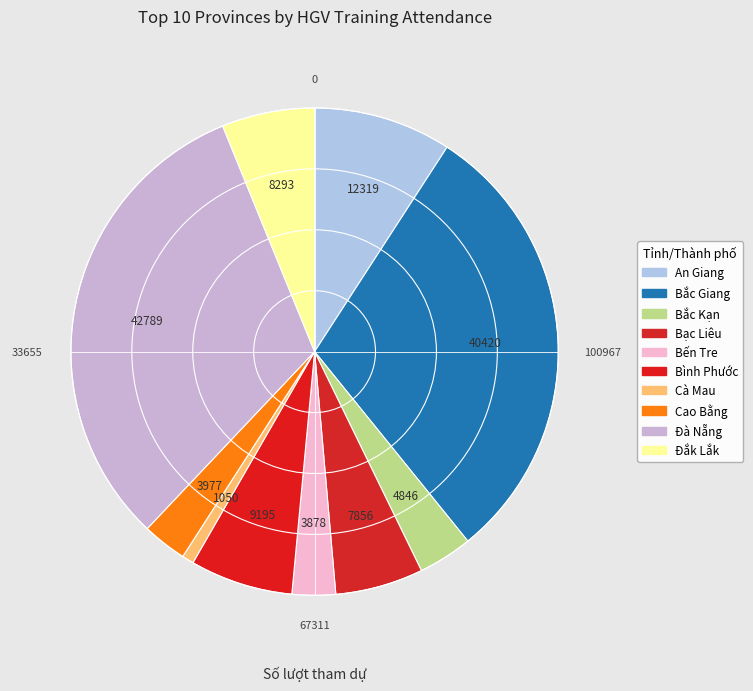

Which slice is the smallest?

Cà Mau